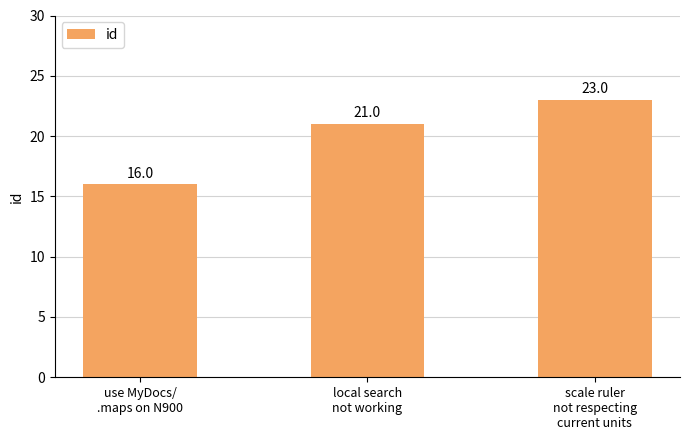

How many values are between 16 and 23?

3